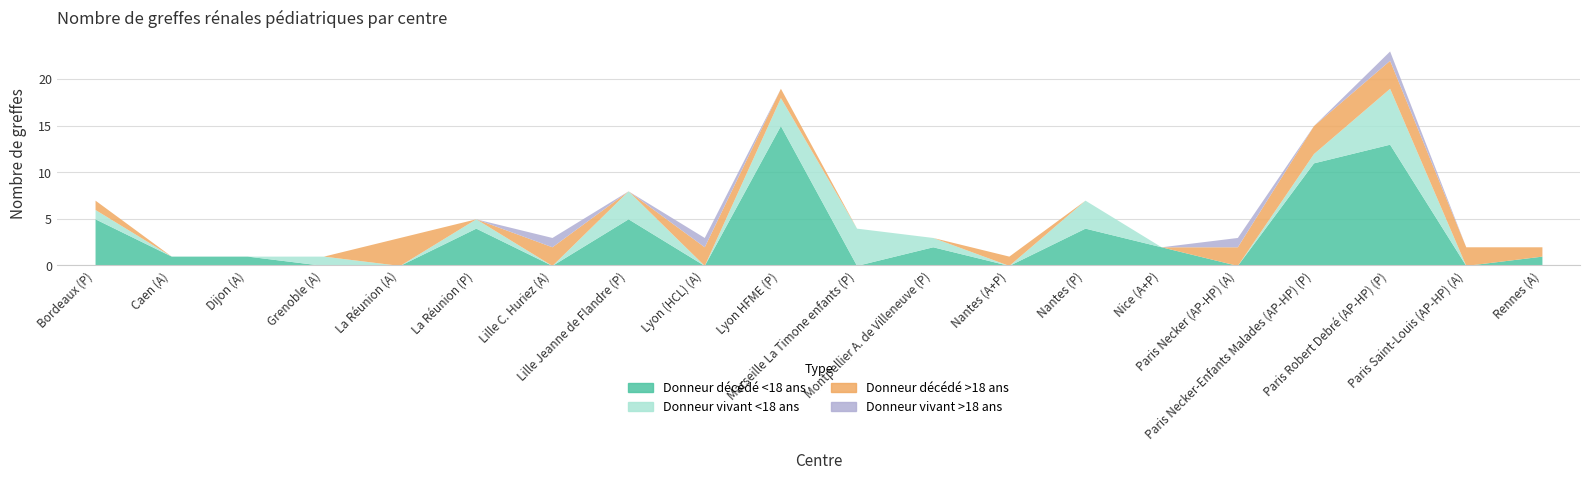

What is the maximum value shown in the chart?

15